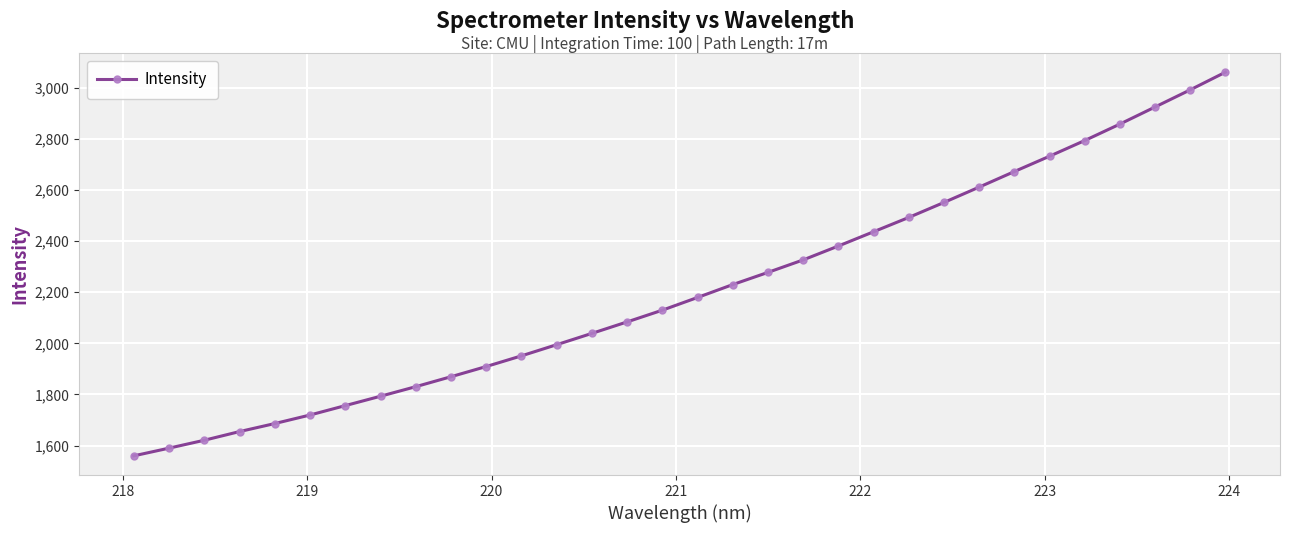

What is the value of the 12th point from the left?

1951.1